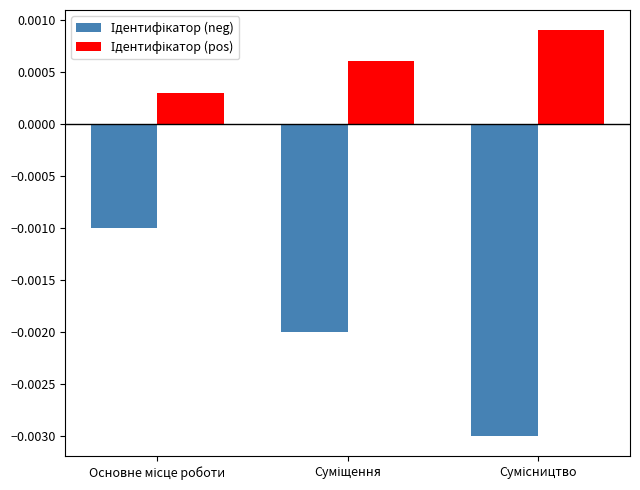

Are the bars horizontal?

No